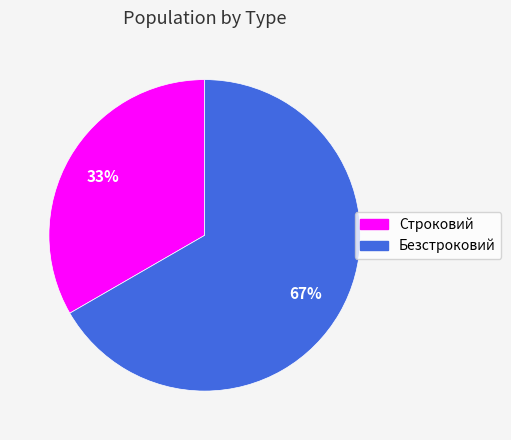

Does any single category account for the majority?

Yes